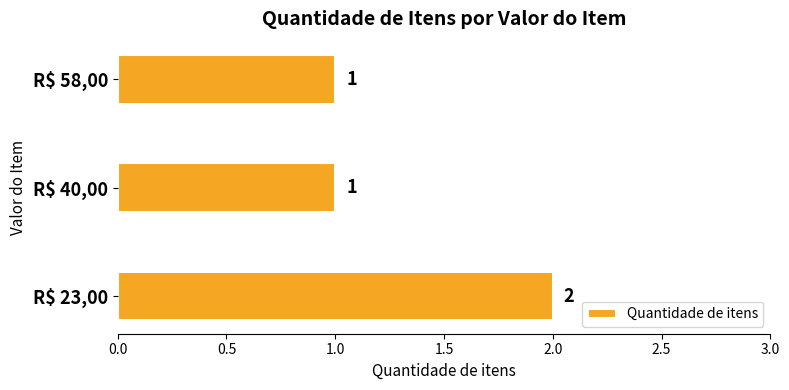

True or false: the data shows 1 at R$ 40,00.

True